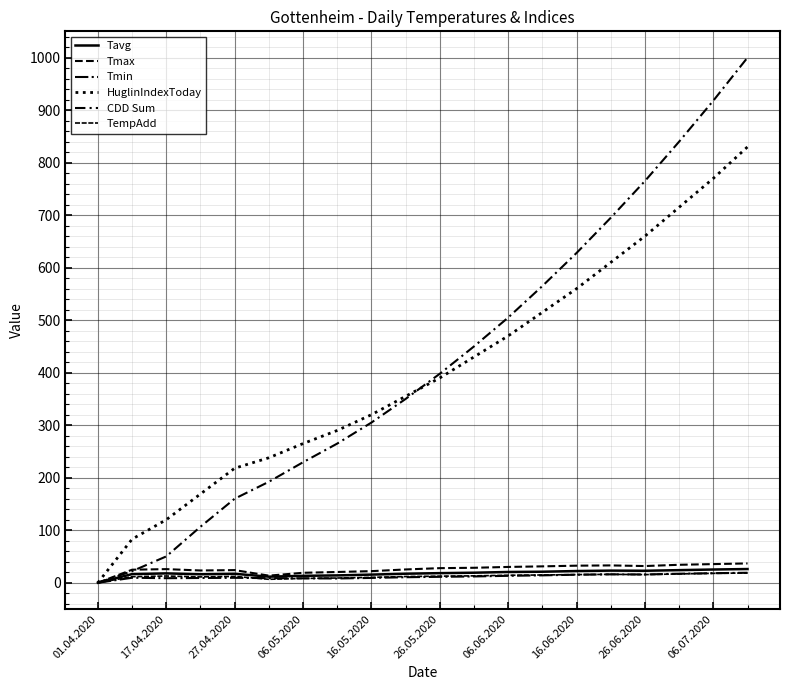

What is the label of the 20th point from the left?

19